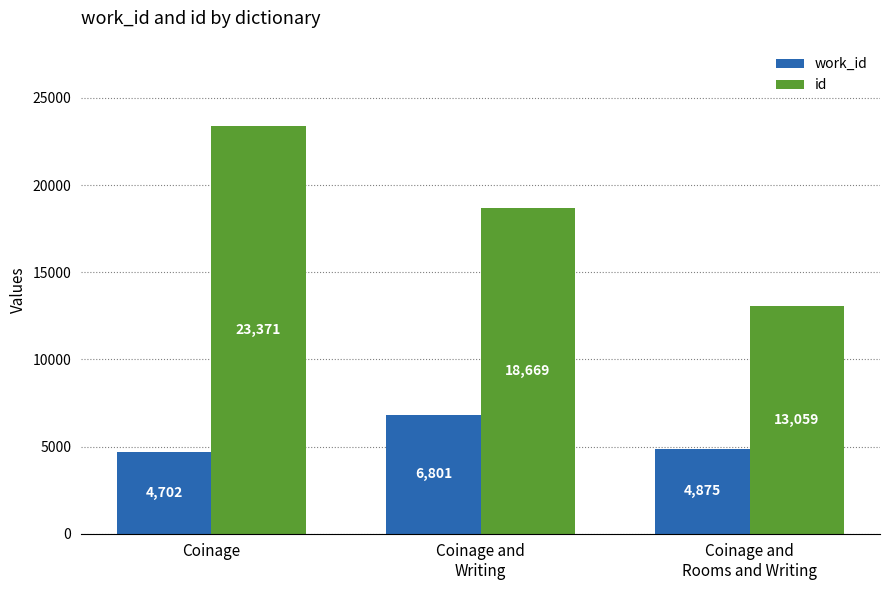

At which label is id closest to 18215?

Coinage and
Writing